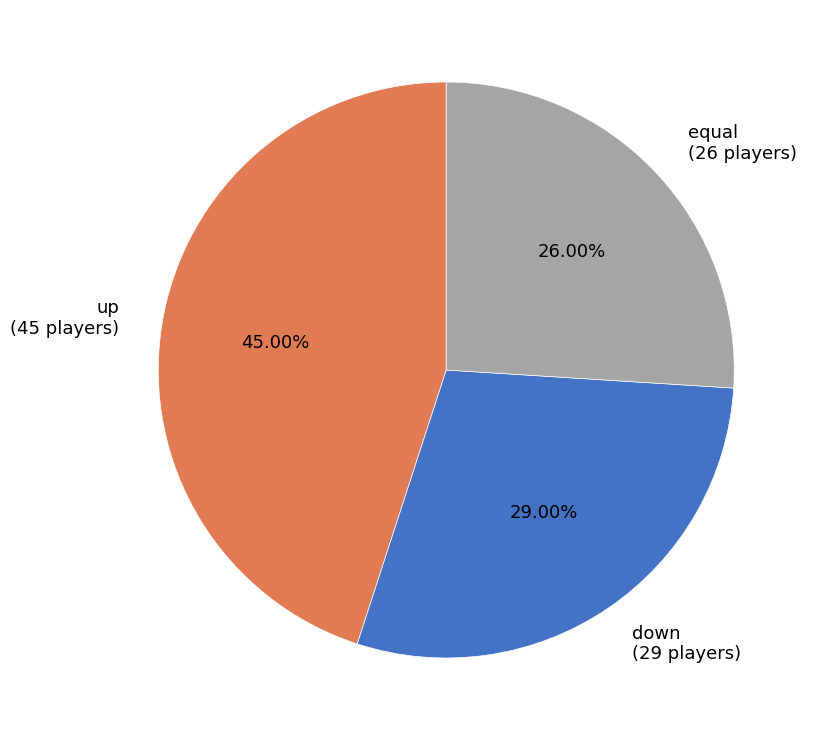

Approximately how many times larger is the value at up (45 players) compared to equal (26 players)?

1.7